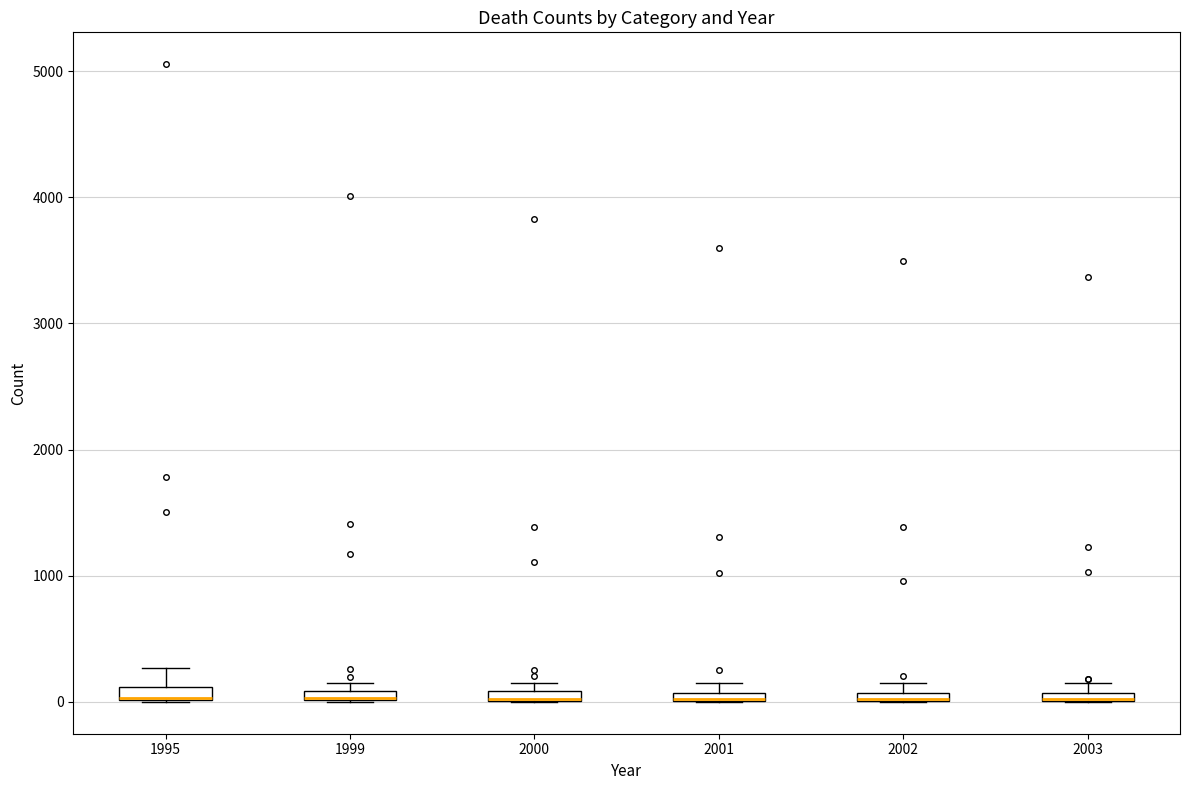

Where is the lower edge of the box at x = 2003 on the y-axis? The values are not printed on the chart, so give them approximately, as read against the axis.

0